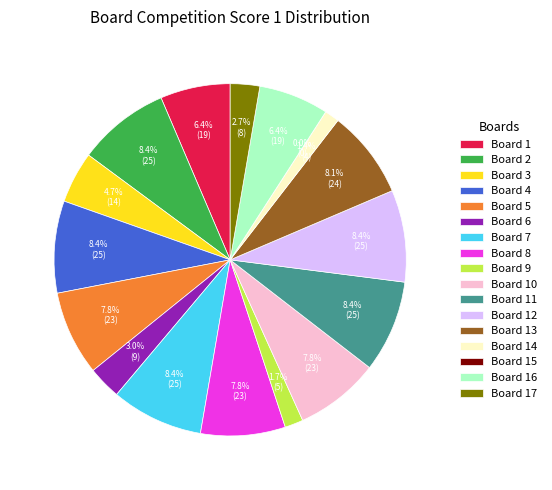

True or false: Board 8 accounts for 8% of the total.

True